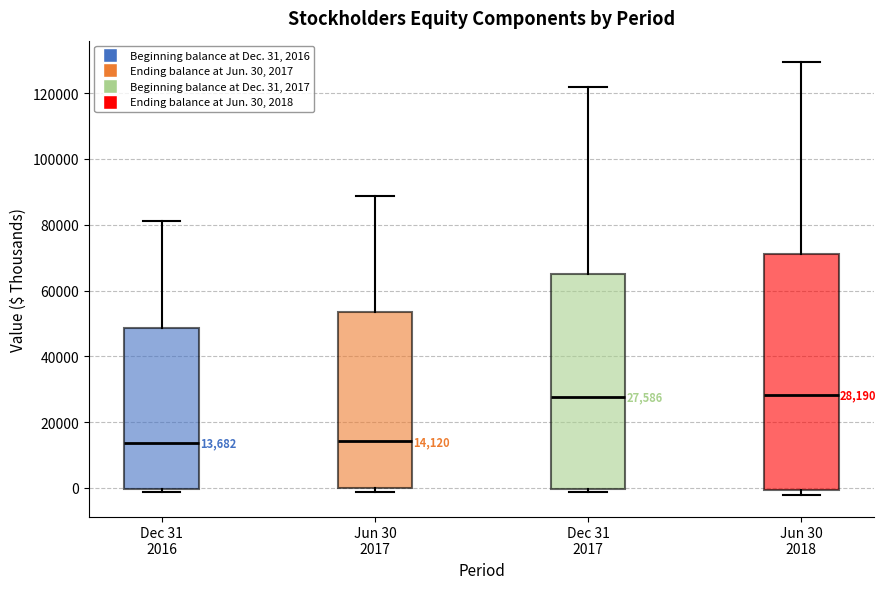

Which box is the tallest, from its lower edge to its upper edge?

Jun 30 2018